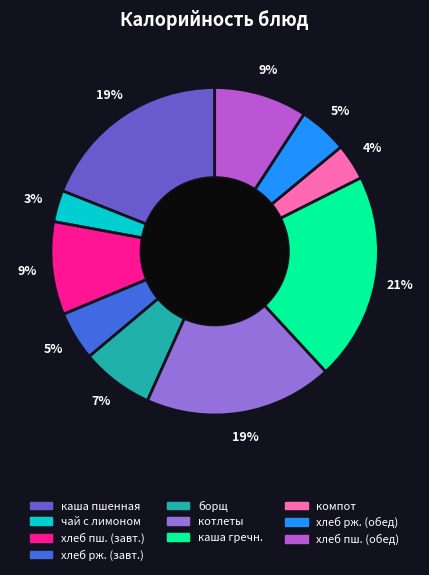

Does any single category account for the majority?

No